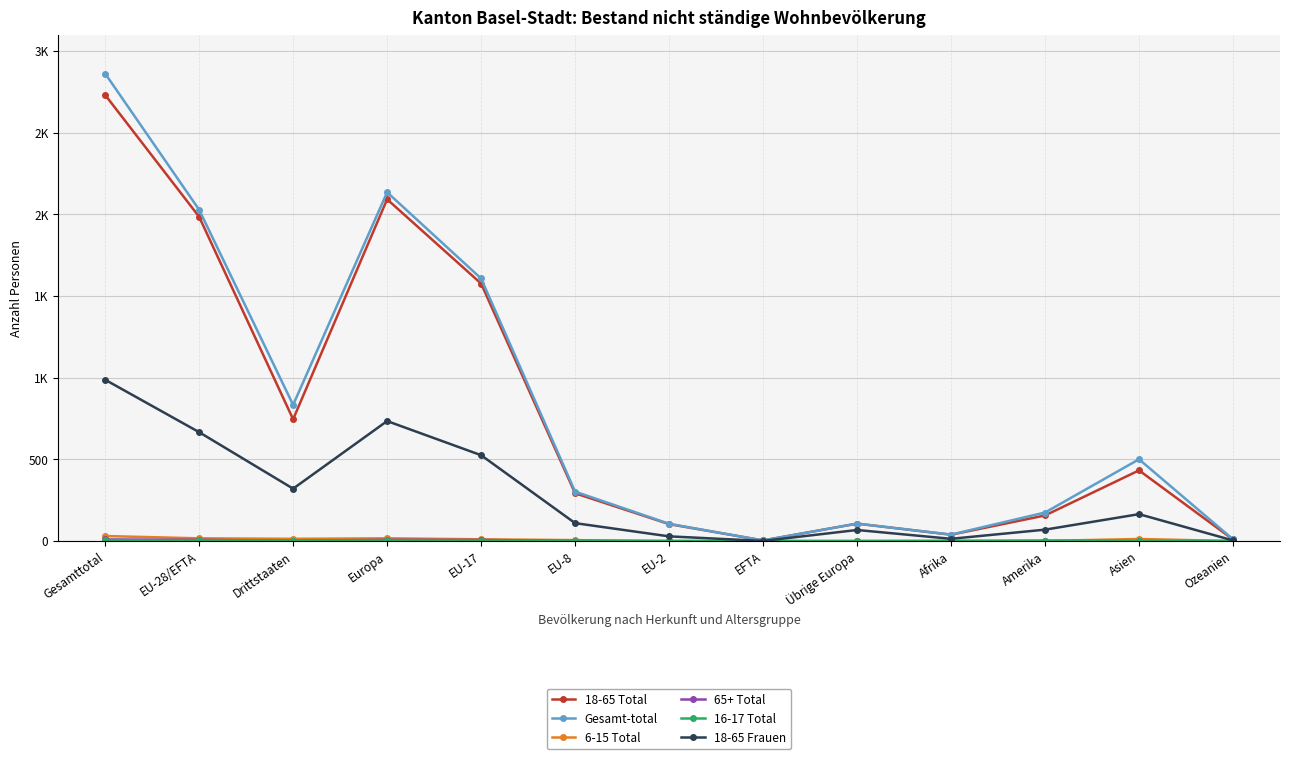

List the labels in order of 6-15 Total value, largest first.

Gesamttotal, EU-28/EFTA, Europa, Drittstaaten, Asien, EU-17, EU-8, Amerika, EU-2, EFTA, Übrige Europa, Afrika, Ozeanien